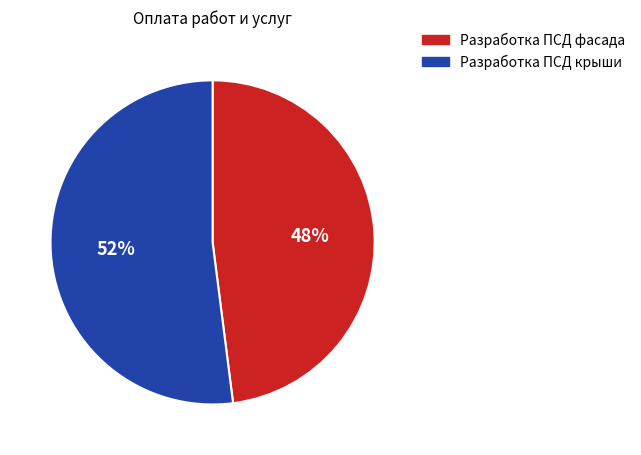

To the nearest percent, what is the difference between the largest and smallest slice percentages?

4%